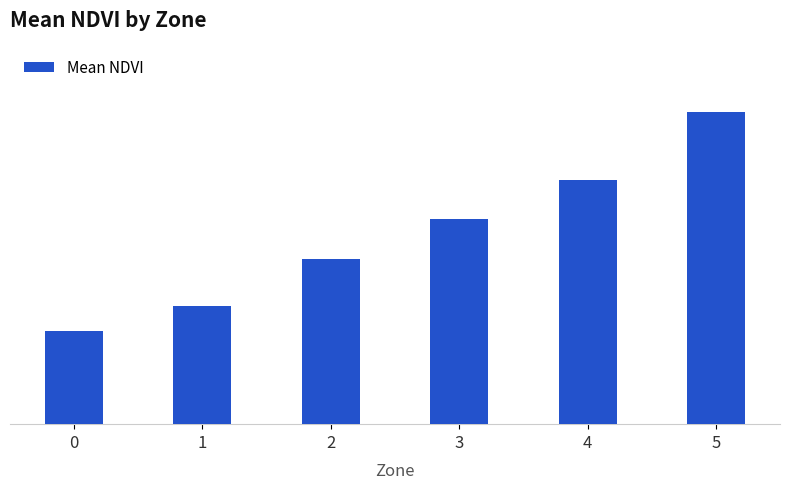

What is the sum of all values?

1.2